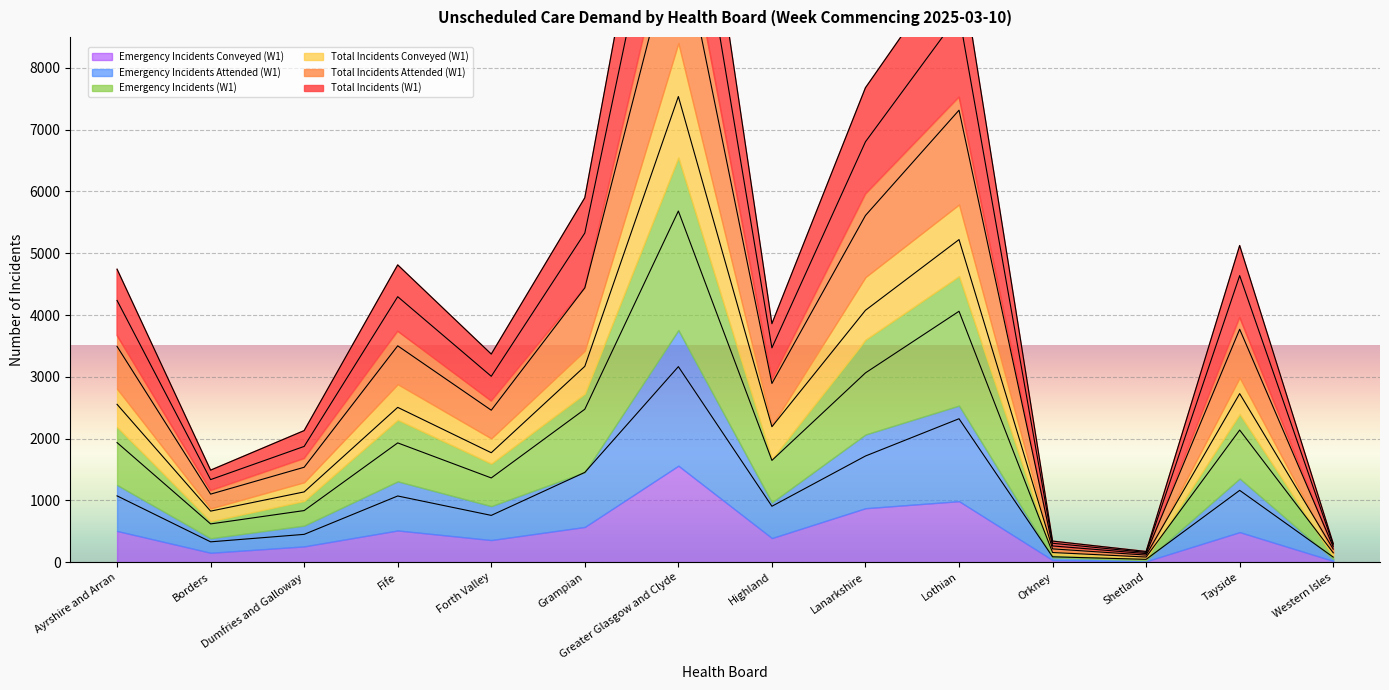

What position from the left is Forth Valley?

5